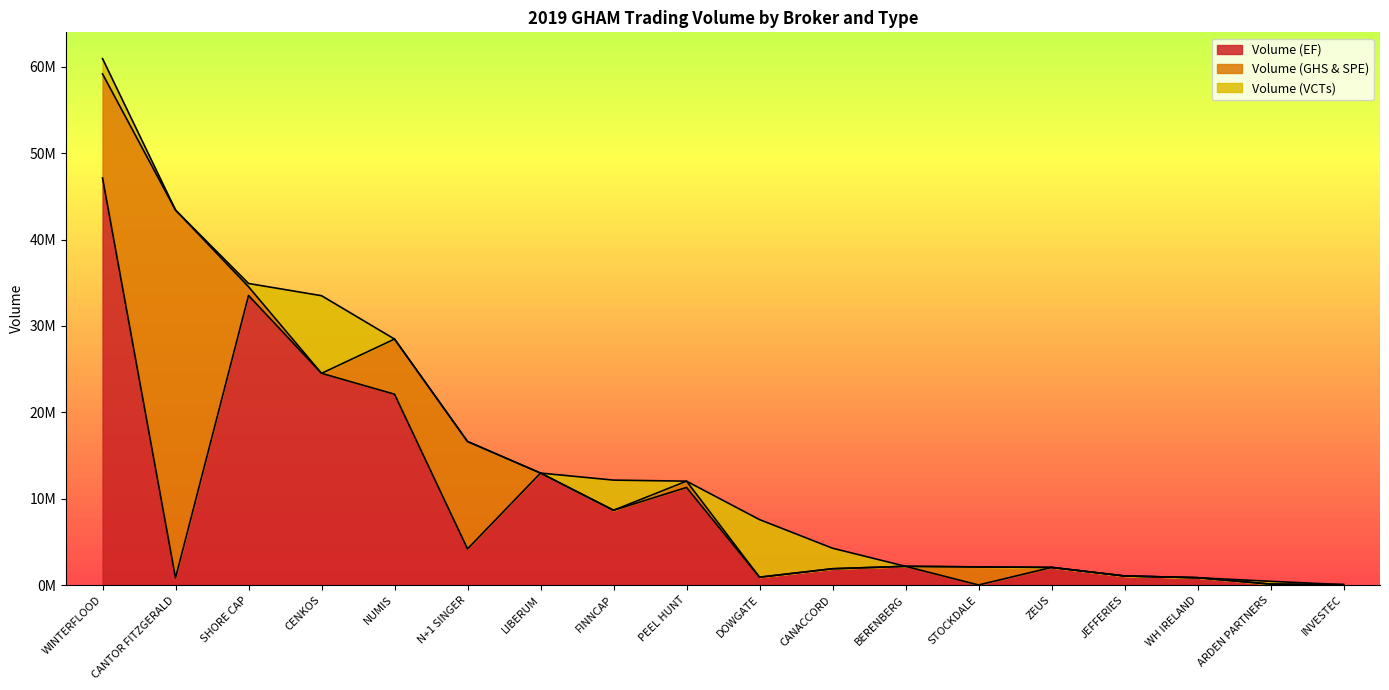

What is the sum of all Volume (EF) values?

174284119